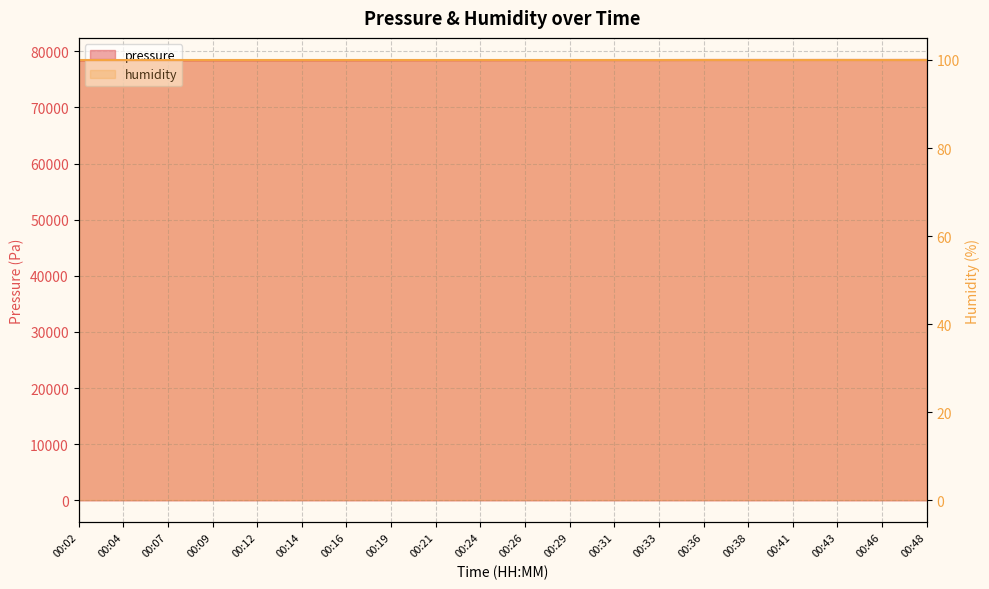

True or false: the data shows 78454.8 at 00:41.

True